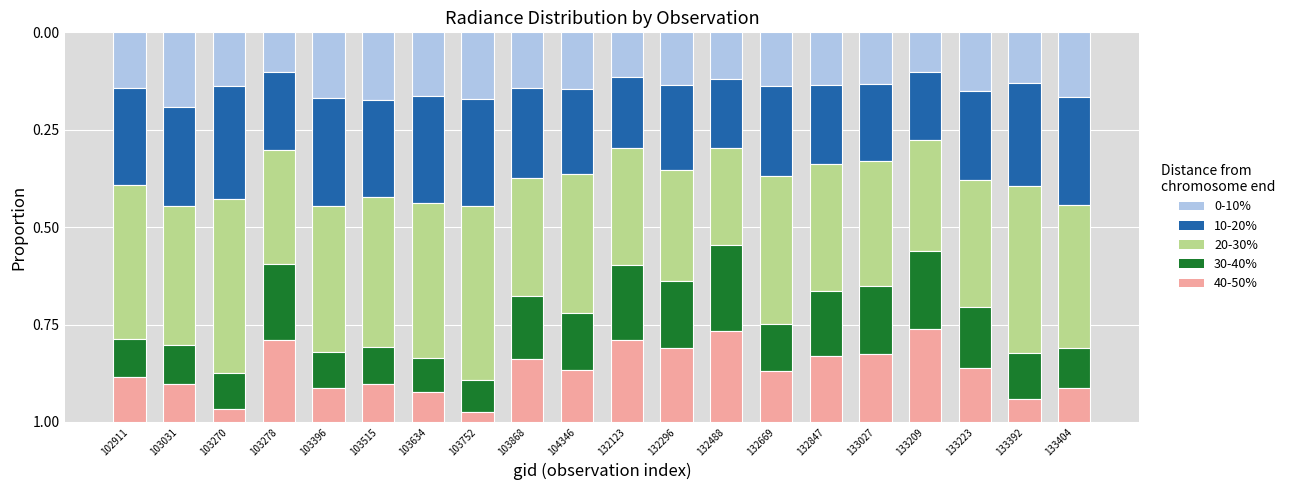

Count the 0-10% values in the range 0 to 1.

20